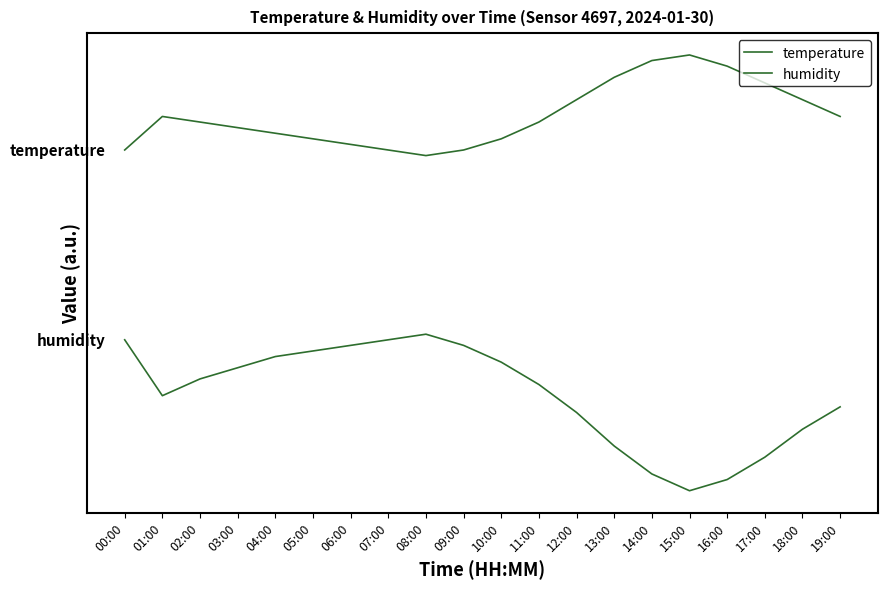

Reading left to right, list all the values displayed in this chart.

temperature: 00:00=4.4	01:00=5.0	02:00=4.9	03:00=4.8	04:00=4.7	05:00=4.6	06:00=4.5	07:00=4.4	08:00=4.3	09:00=4.4	10:00=4.6	11:00=4.9	12:00=5.3	13:00=5.7	14:00=6.0	15:00=6.1	16:00=5.9	17:00=5.6	18:00=5.3	19:00=5.0
humidity: 00:00=1.0	01:00=-0.0	02:00=0.3	03:00=0.5	04:00=0.7	05:00=0.8	06:00=0.9	07:00=1.0	08:00=1.1	09:00=0.9	10:00=0.6	11:00=0.2	12:00=-0.3	13:00=-0.9	14:00=-1.4	15:00=-1.7	16:00=-1.5	17:00=-1.1	18:00=-0.6	19:00=-0.2